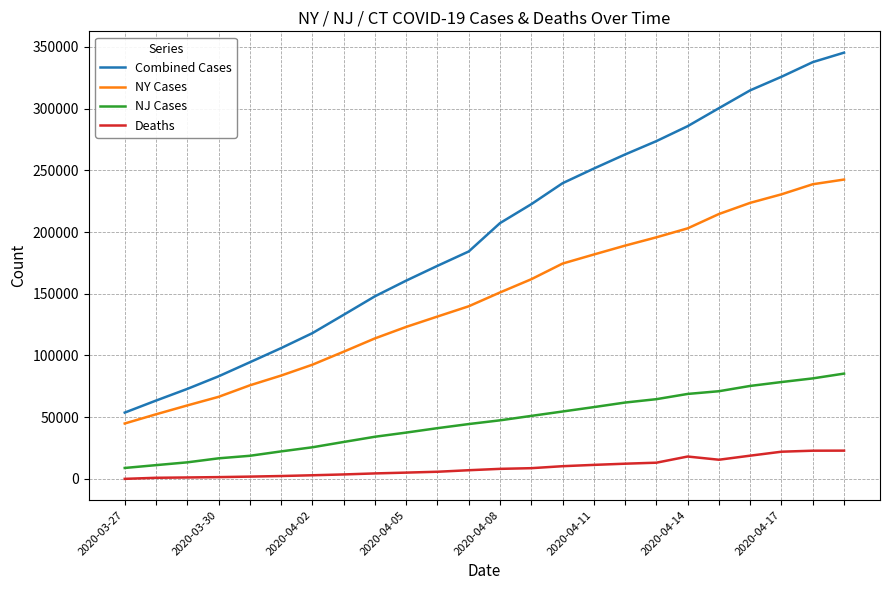

Which series has the widest spread of values?

Combined Cases